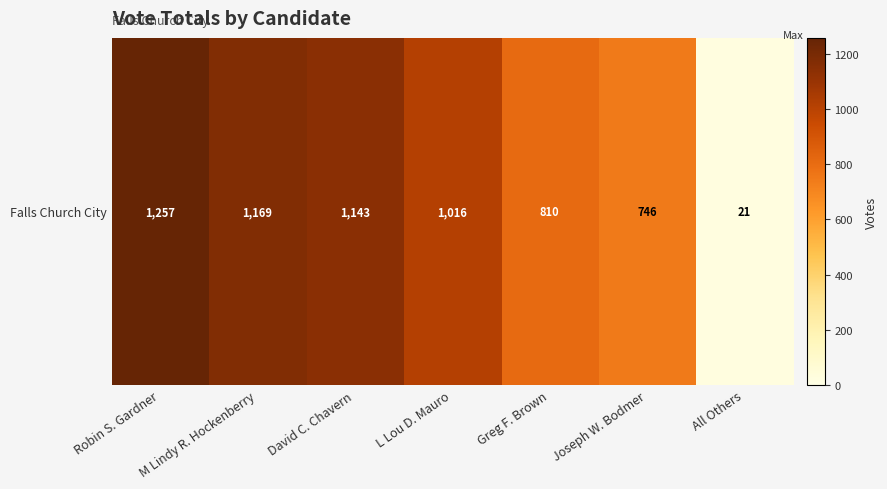

What is the maximum value shown in the chart?

1257